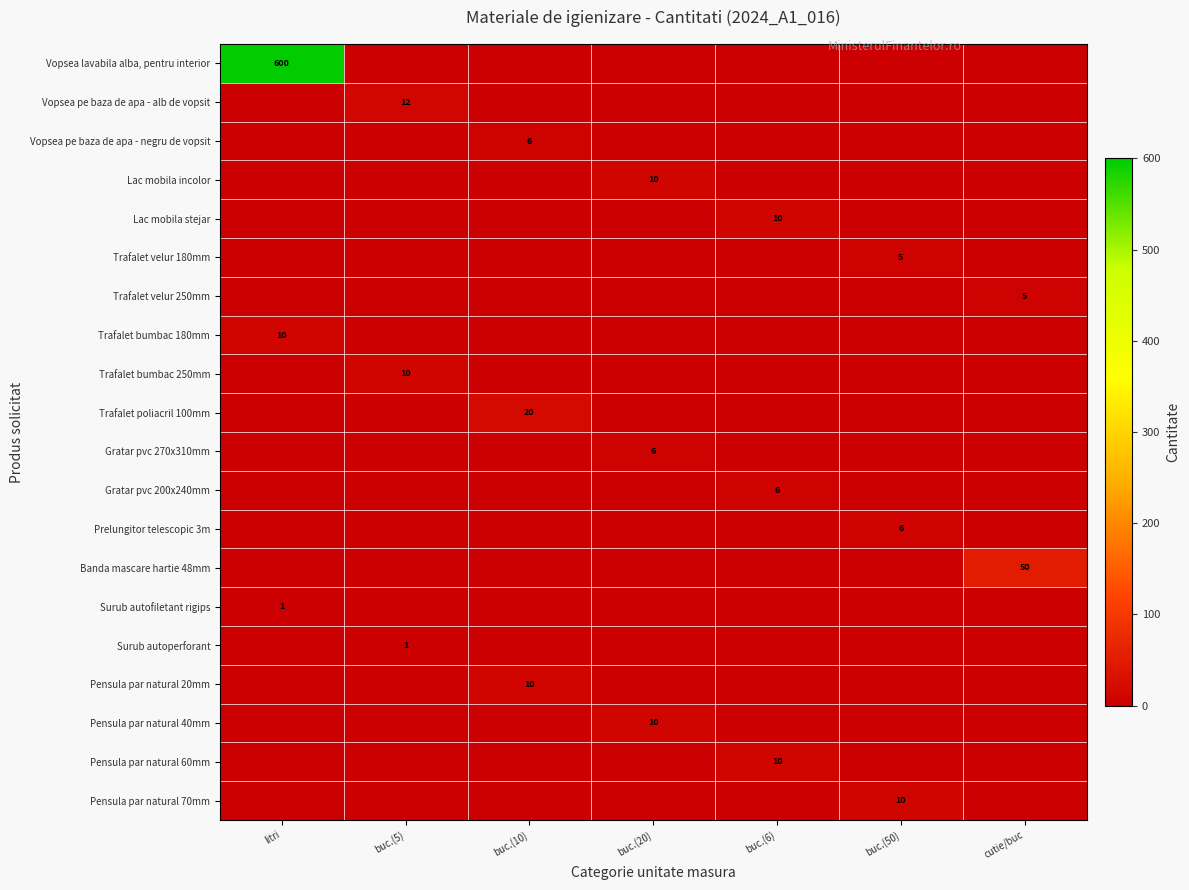

The Trafalet bumbac 180mm series shows 16 at litri. True or false?

False